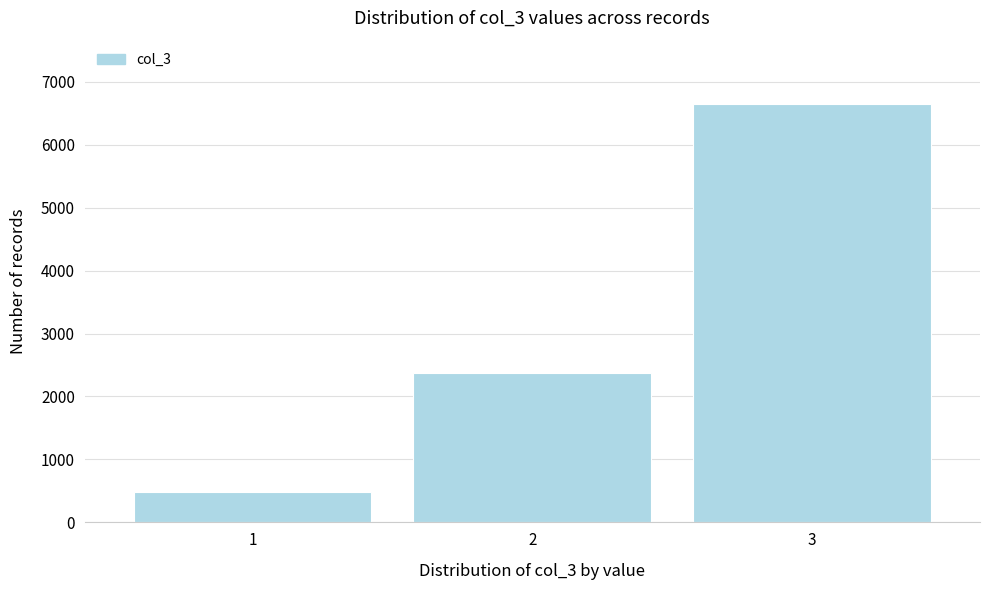

Reading right to left, extract all data points from this chart.

3=6653	2=2376	1=475